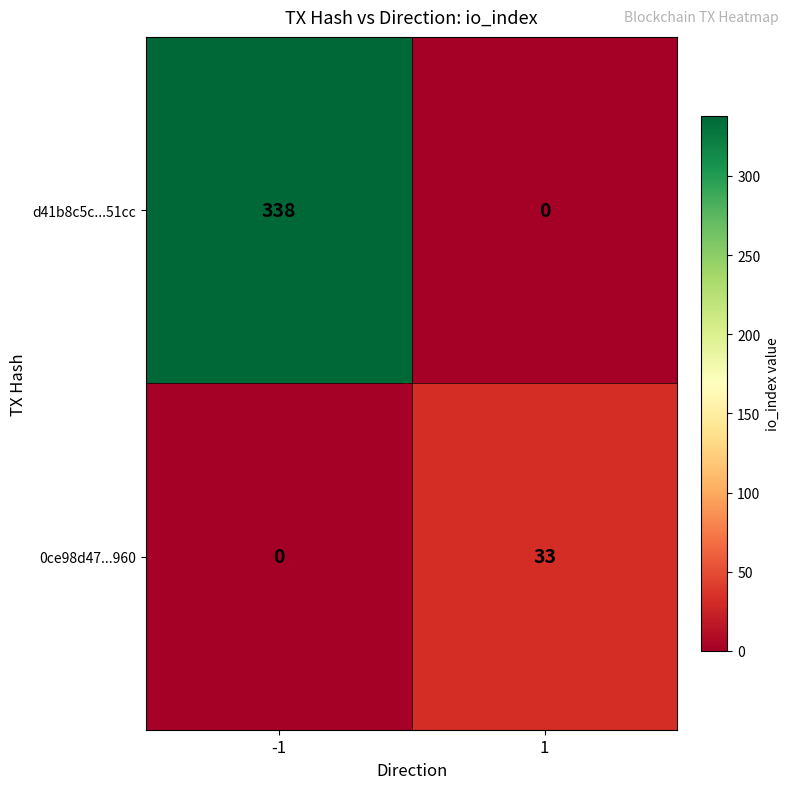

What is the difference between the highest and lowest values at -1?

338